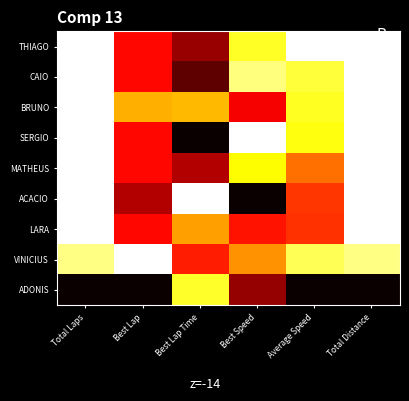

At how many categories does at least one series exceed 0?

6